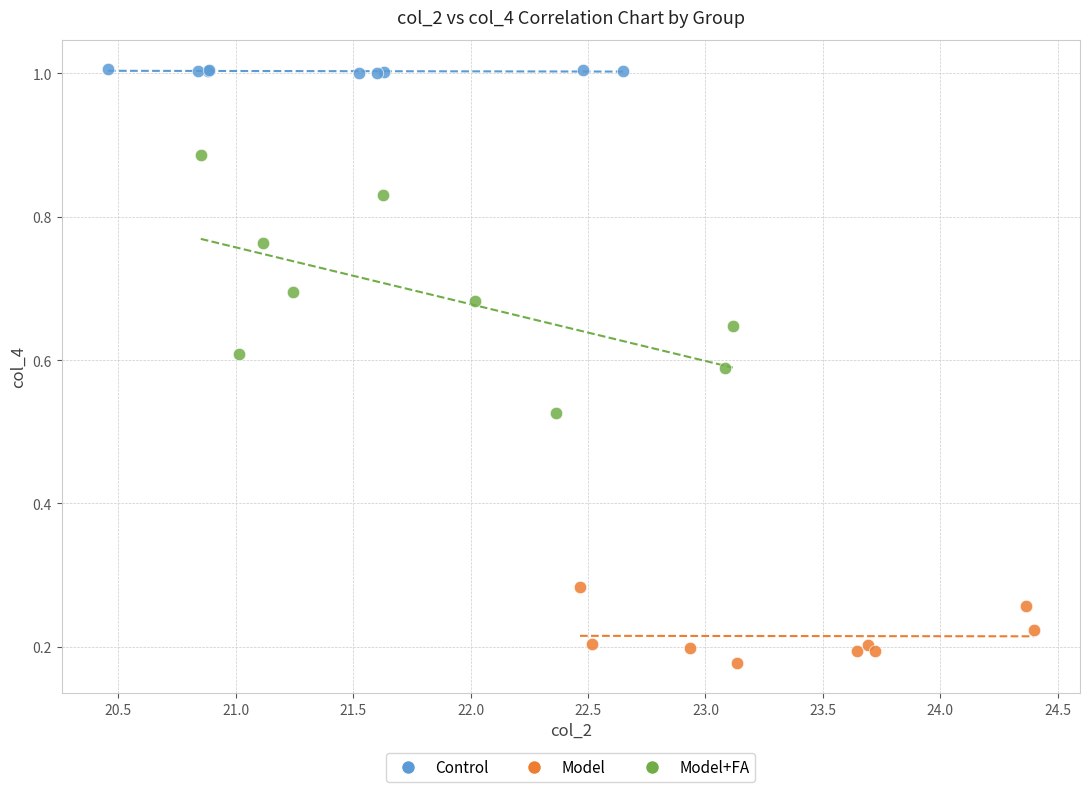

Which series has the widest spread of Y values?

Model+FA